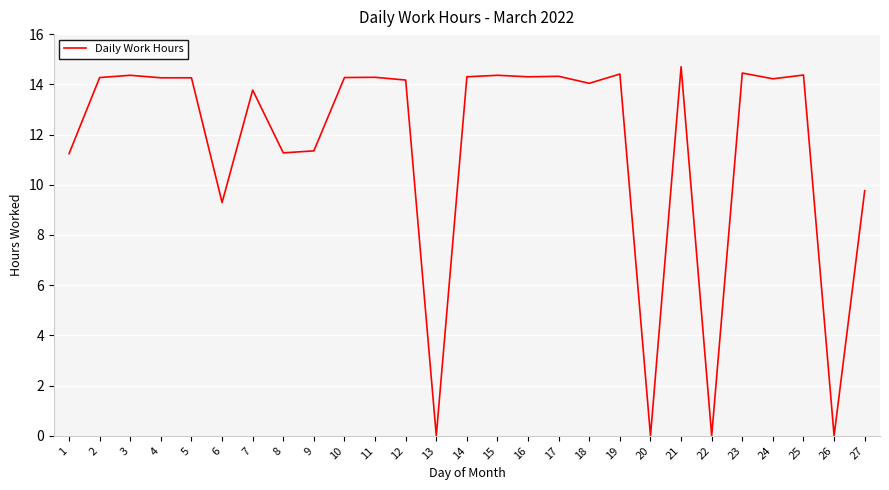

True or false: the data shows 14.3 at 10.

True